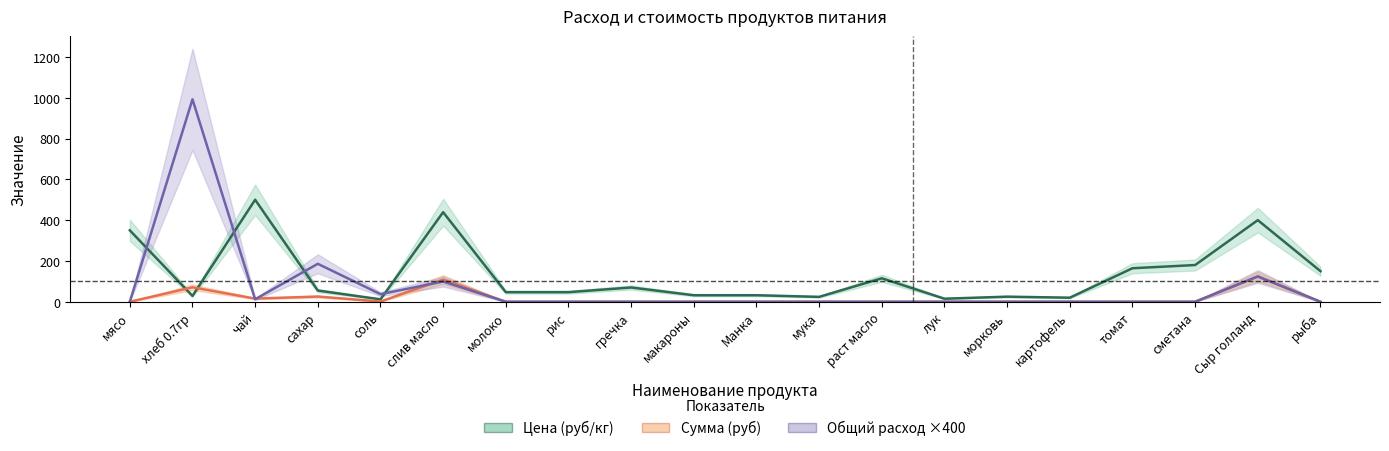

How many intersections are there between Общий расход (кг) and Цена (руб/кг)?

4